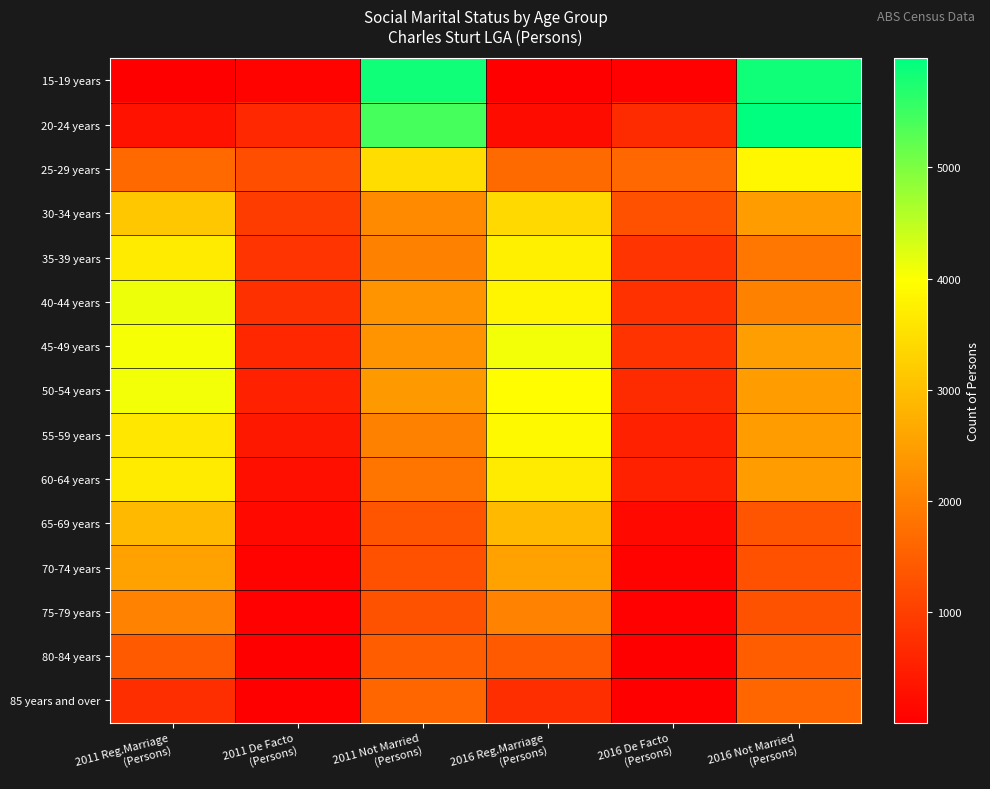

Reading left to right, list all the values displayed in this chart.

15-19 years: 2011 Reg.Marriage
(Persons)=10	2011 De Facto
(Persons)=58	2011 Not Married
(Persons)=5857	2016 Reg.Marriage
(Persons)=6	2016 De Facto
(Persons)=47	2016 Not Married
(Persons)=5852
20-24 years: 2011 Reg.Marriage
(Persons)=291	2011 De Facto
(Persons)=651	2011 Not Married
(Persons)=5444	2016 Reg.Marriage
(Persons)=215	2016 De Facto
(Persons)=685	2016 Not Married
(Persons)=5981
25-29 years: 2011 Reg.Marriage
(Persons)=1651	2011 De Facto
(Persons)=1230	2011 Not Married
(Persons)=3470	2016 Reg.Marriage
(Persons)=1670	2016 De Facto
(Persons)=1624	2016 Not Married
(Persons)=3860
30-34 years: 2011 Reg.Marriage
(Persons)=3116	2011 De Facto
(Persons)=955	2011 Not Married
(Persons)=2157	2016 Reg.Marriage
(Persons)=3397	2016 De Facto
(Persons)=1271	2016 Not Married
(Persons)=2450
35-39 years: 2011 Reg.Marriage
(Persons)=3692	2011 De Facto
(Persons)=830	2011 Not Married
(Persons)=2018	2016 Reg.Marriage
(Persons)=3750	2016 De Facto
(Persons)=839	2016 Not Married
(Persons)=1853
40-44 years: 2011 Reg.Marriage
(Persons)=4125	2011 De Facto
(Persons)=774	2011 Not Married
(Persons)=2311	2016 Reg.Marriage
(Persons)=3848	2016 De Facto
(Persons)=791	2016 Not Married
(Persons)=2019
45-49 years: 2011 Reg.Marriage
(Persons)=4045	2011 De Facto
(Persons)=624	2011 Not Married
(Persons)=2302	2016 Reg.Marriage
(Persons)=4075	2016 De Facto
(Persons)=806	2016 Not Married
(Persons)=2499
50-54 years: 2011 Reg.Marriage
(Persons)=4072	2011 De Facto
(Persons)=541	2011 Not Married
(Persons)=2390	2016 Reg.Marriage
(Persons)=3954	2016 De Facto
(Persons)=697	2016 Not Married
(Persons)=2452
55-59 years: 2011 Reg.Marriage
(Persons)=3604	2011 De Facto
(Persons)=391	2011 Not Married
(Persons)=2027	2016 Reg.Marriage
(Persons)=3896	2016 De Facto
(Persons)=531	2016 Not Married
(Persons)=2442
60-64 years: 2011 Reg.Marriage
(Persons)=3680	2011 De Facto
(Persons)=240	2011 Not Married
(Persons)=1838	2016 Reg.Marriage
(Persons)=3680	2016 De Facto
(Persons)=531	2016 Not Married
(Persons)=2442
65-69 years: 2011 Reg.Marriage
(Persons)=2908	2011 De Facto
(Persons)=148	2011 Not Married
(Persons)=1332	2016 Reg.Marriage
(Persons)=2908	2016 De Facto
(Persons)=148	2016 Not Married
(Persons)=1332
70-74 years: 2011 Reg.Marriage
(Persons)=2545	2011 De Facto
(Persons)=61	2011 Not Married
(Persons)=1268	2016 Reg.Marriage
(Persons)=2545	2016 De Facto
(Persons)=61	2016 Not Married
(Persons)=1268
75-79 years: 2011 Reg.Marriage
(Persons)=2041	2011 De Facto
(Persons)=42	2011 Not Married
(Persons)=1301	2016 Reg.Marriage
(Persons)=2041	2016 De Facto
(Persons)=42	2016 Not Married
(Persons)=1301
80-84 years: 2011 Reg.Marriage
(Persons)=1408	2011 De Facto
(Persons)=25	2011 Not Married
(Persons)=1456	2016 Reg.Marriage
(Persons)=1408	2016 De Facto
(Persons)=25	2016 Not Married
(Persons)=1456
85 years and over: 2011 Reg.Marriage
(Persons)=752	2011 De Facto
(Persons)=15	2011 Not Married
(Persons)=1597	2016 Reg.Marriage
(Persons)=752	2016 De Facto
(Persons)=15	2016 Not Married
(Persons)=1597